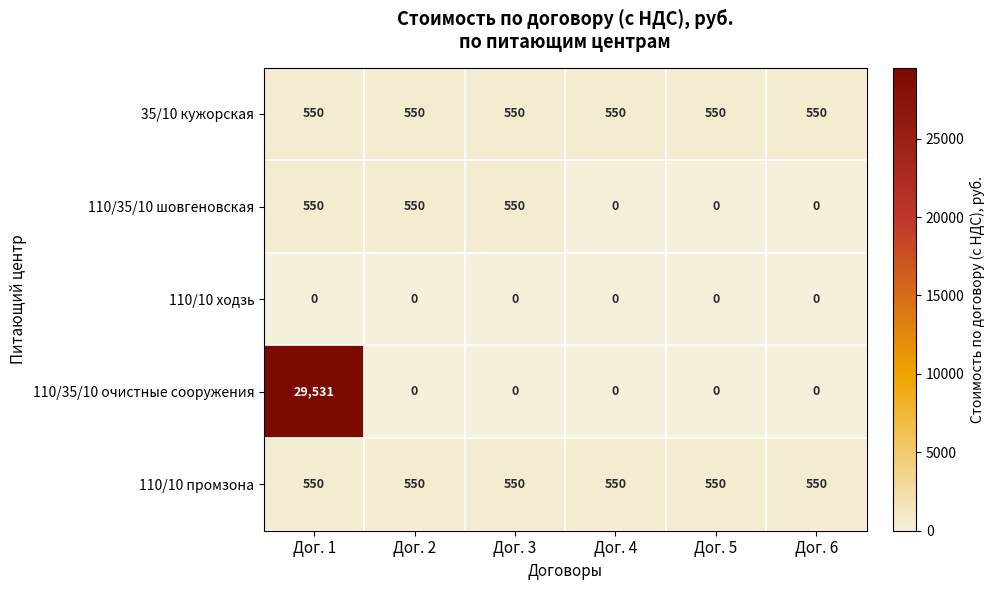

Reading left to right, extract all data points from this chart.

35/10 кужорская: 550	550	550	550	550	550
110/35/10 шовгеновская: 550	550	550	0	0	0
110/10 ходзь: 0	0	0	0	0	0
110/35/10 очистные сооружения: 29531	0	0	0	0	0
110/10 промзона: 550	550	550	550	550	550